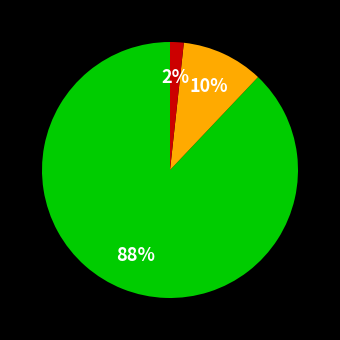

To the nearest percent, what is the difference between the largest and smallest slice percentages?

86%